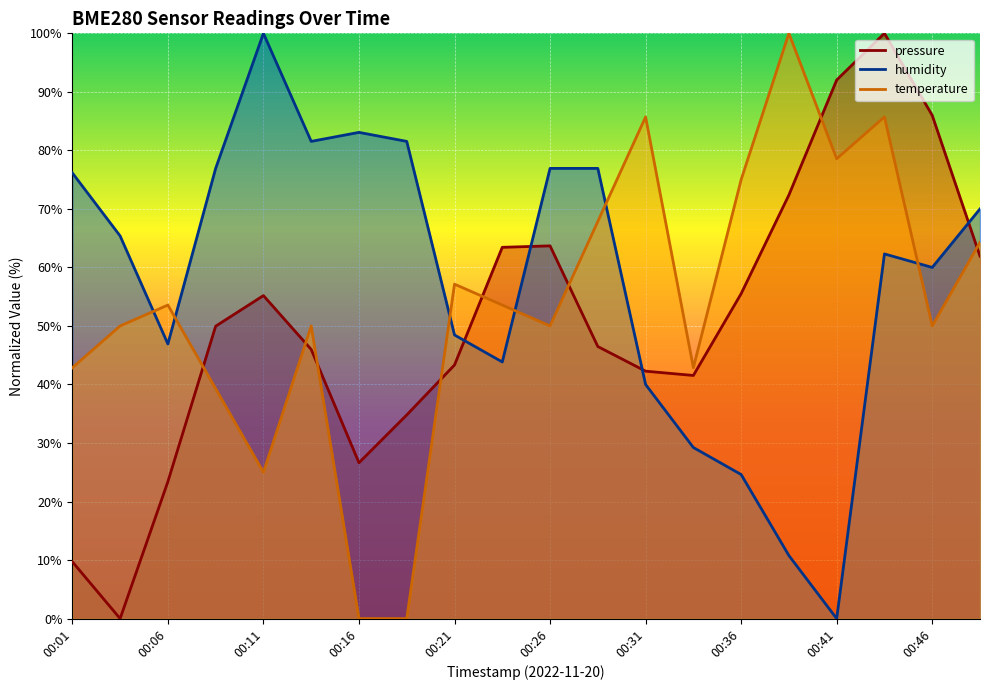

At which label is temperature closest to 50?

00:03